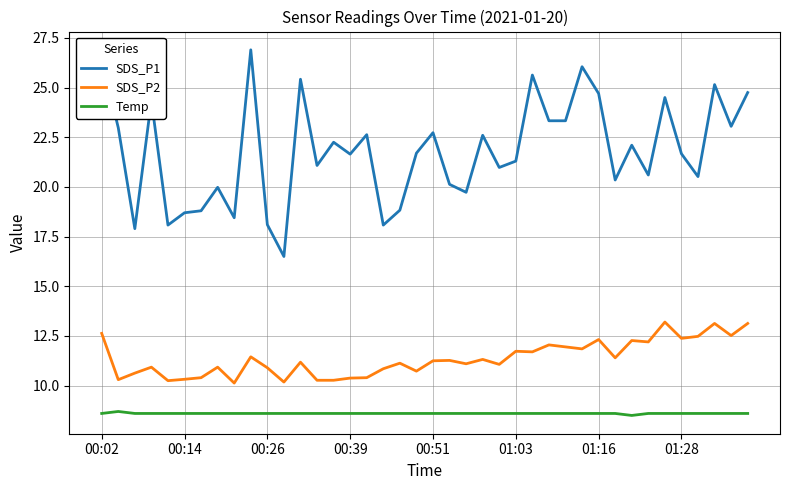

Rank the series by their maximum value, from highest to lowest.

SDS_P1, SDS_P2, Temp